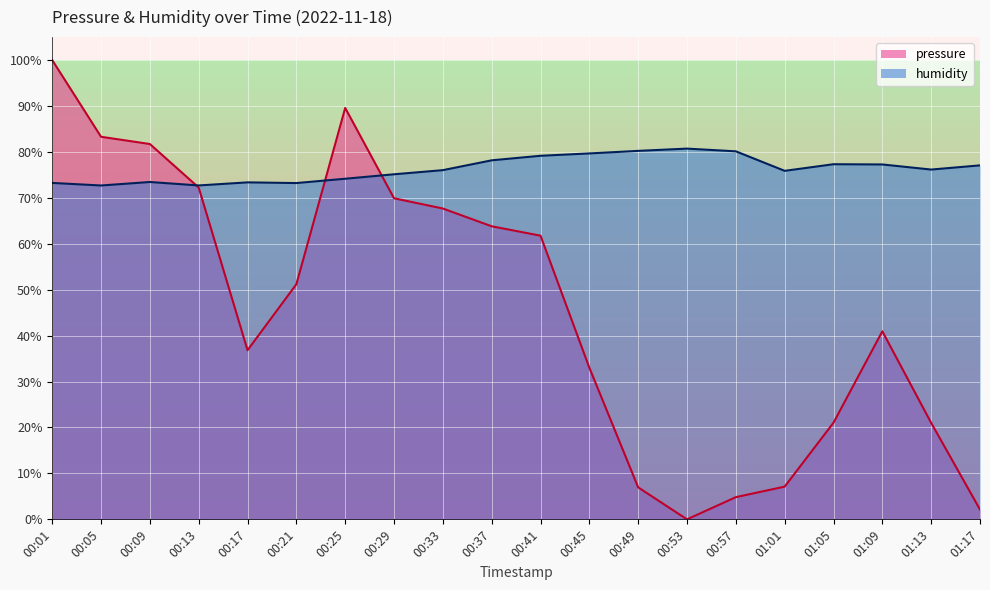

What is the label of the 9th point from the left?

00:33